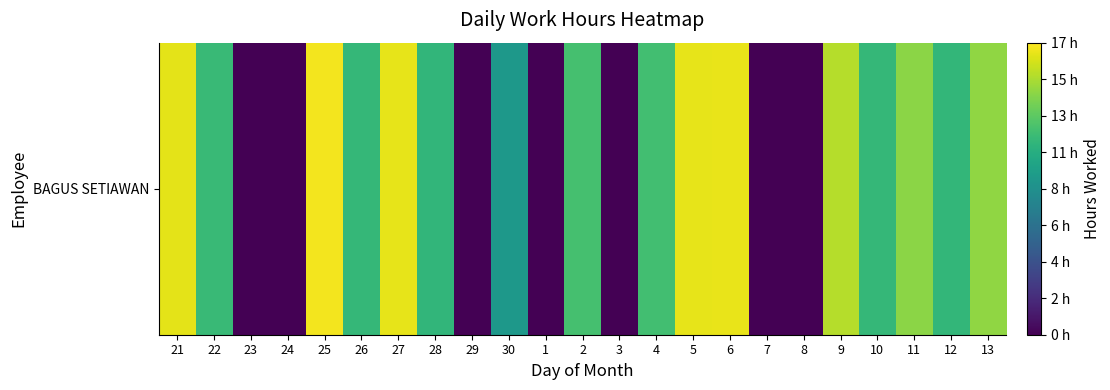

At which label is the value closest to 8?

30